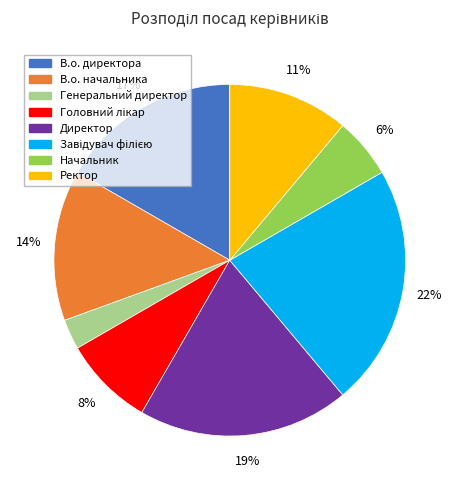

Which slice is the smallest?

Генеральний директор